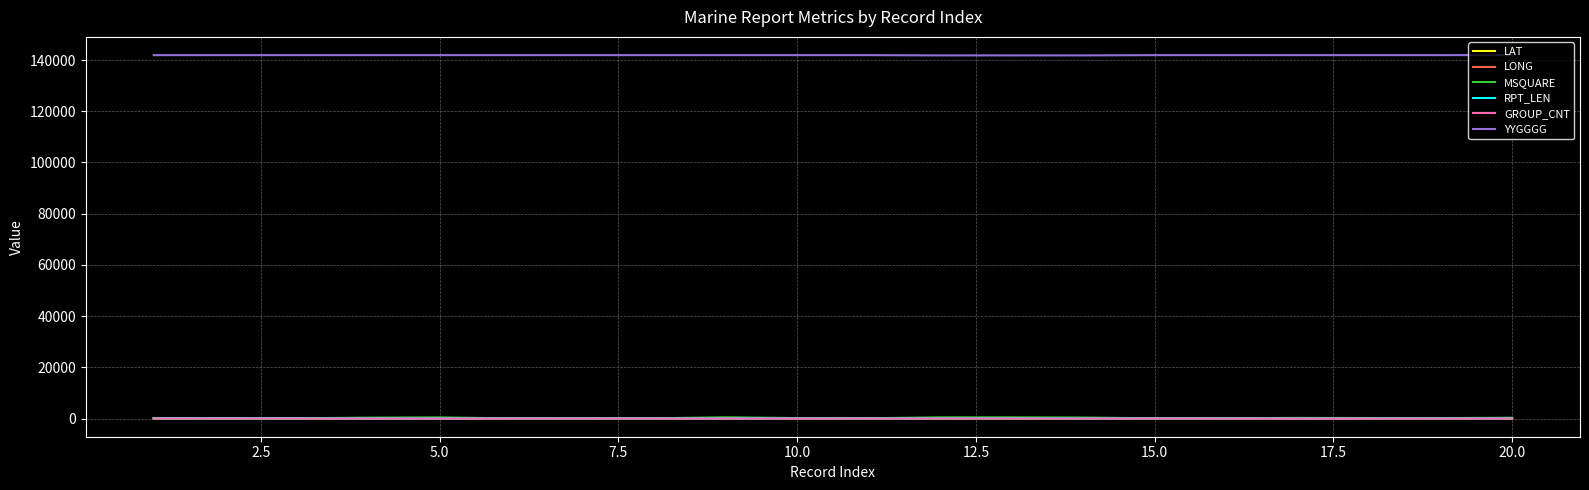

At how many categories does at least one series exceed 33861?

20